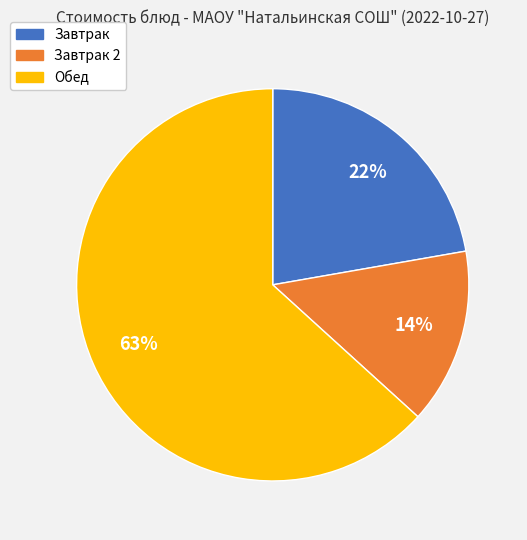

To the nearest percent, what is the difference between the largest and smallest slice percentages?

49%